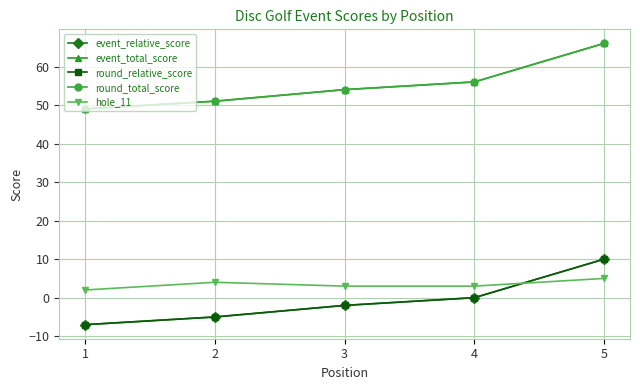

What is the difference between the round_total_score values at 5 and 3?

12